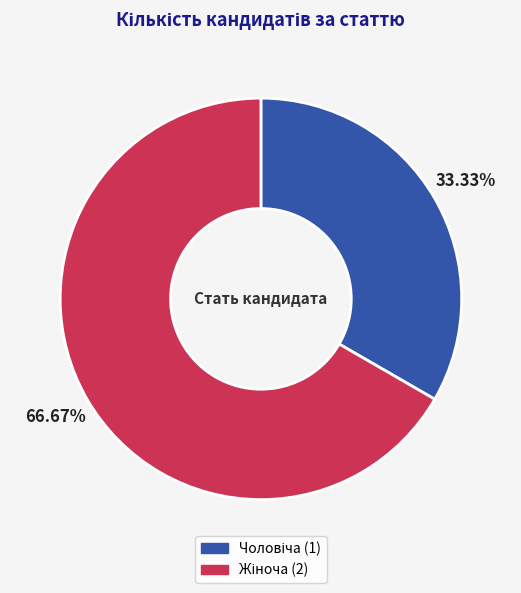

Is there any slice that represents more than half of the pie?

Yes